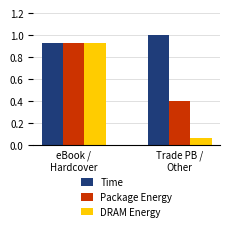

What is the sum of all Time values?

1.9